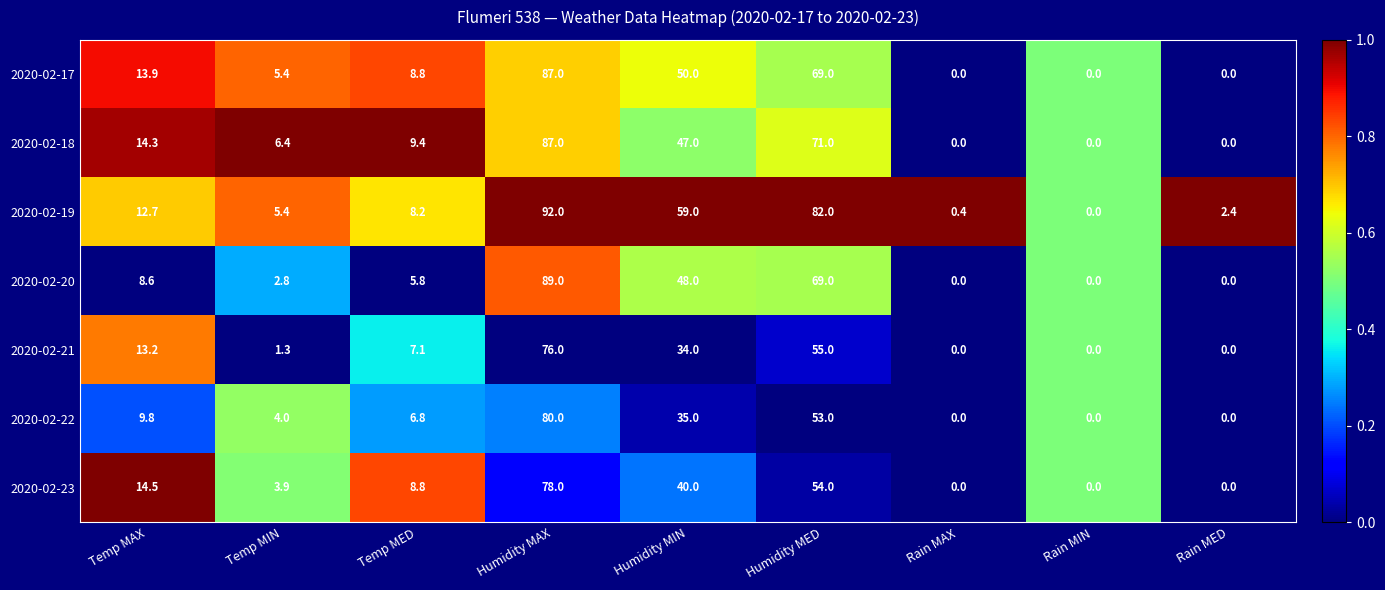

The value of 2020-02-19 at Temp MED is 8.2. True or false?

True